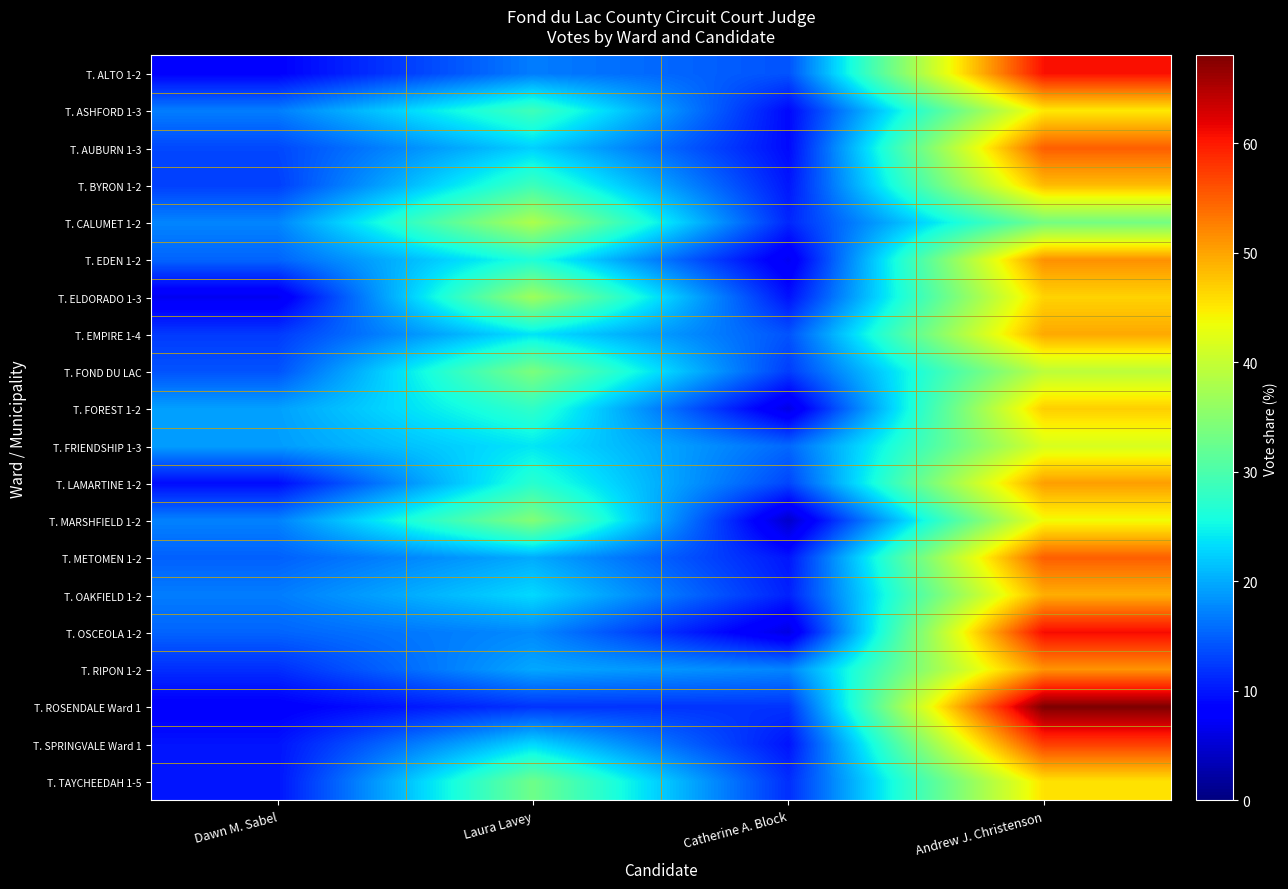

At which category is the sum across all series the highest?

Andrew J. Christenson